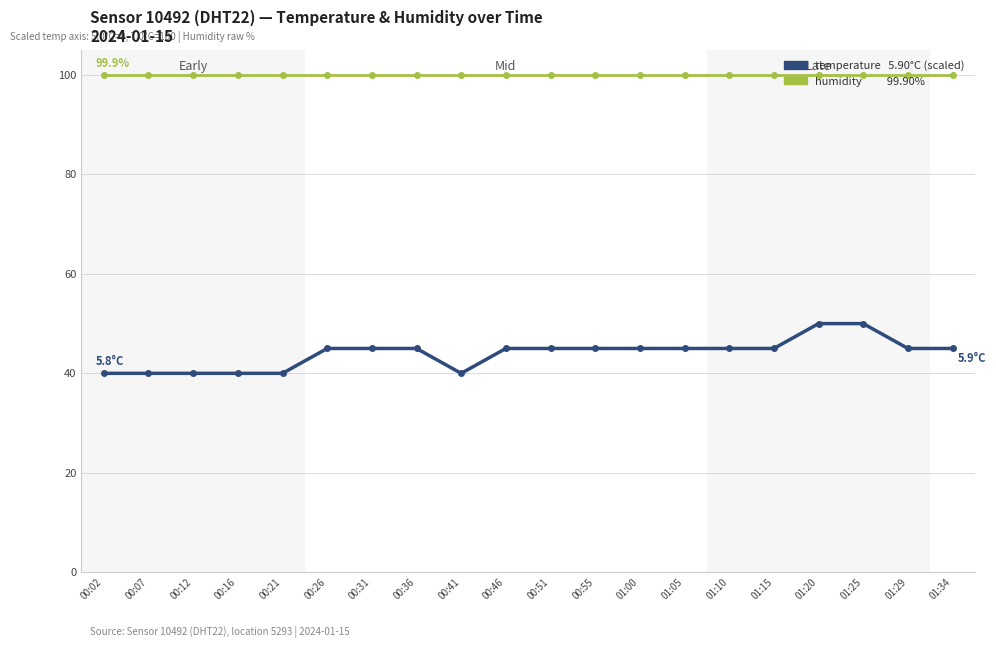

What is the label of the 3rd point from the right?

01:25